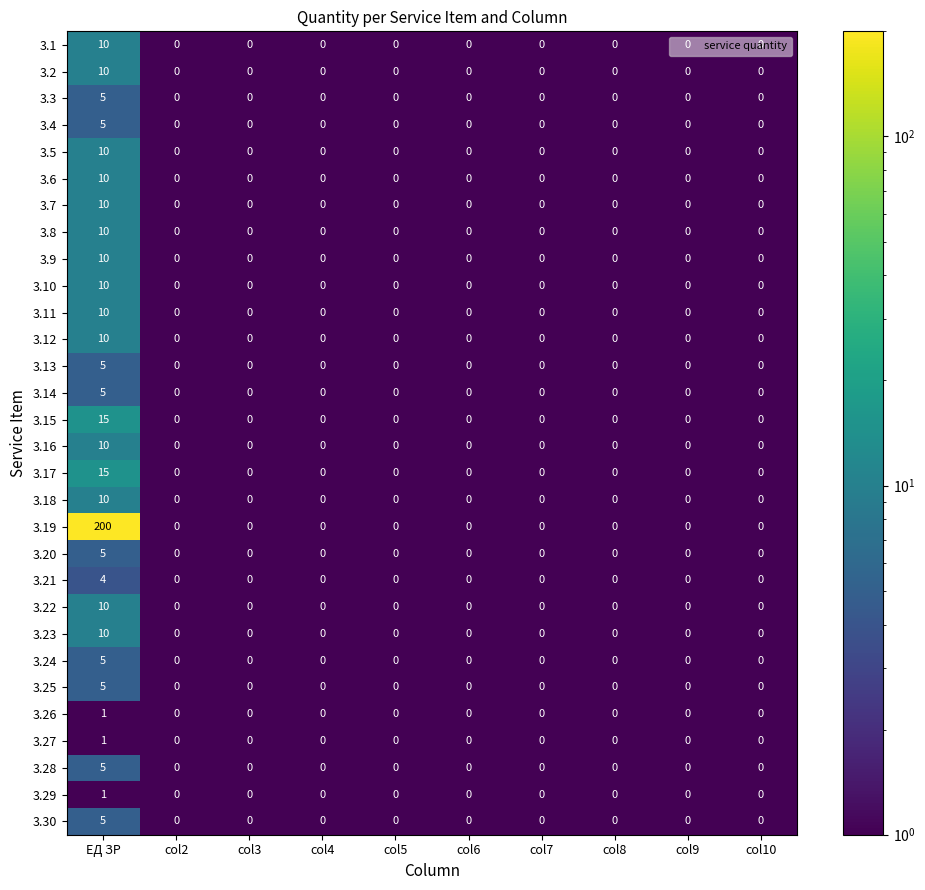

What is the difference between the maximum and minimum values in the 3.9 series?

10